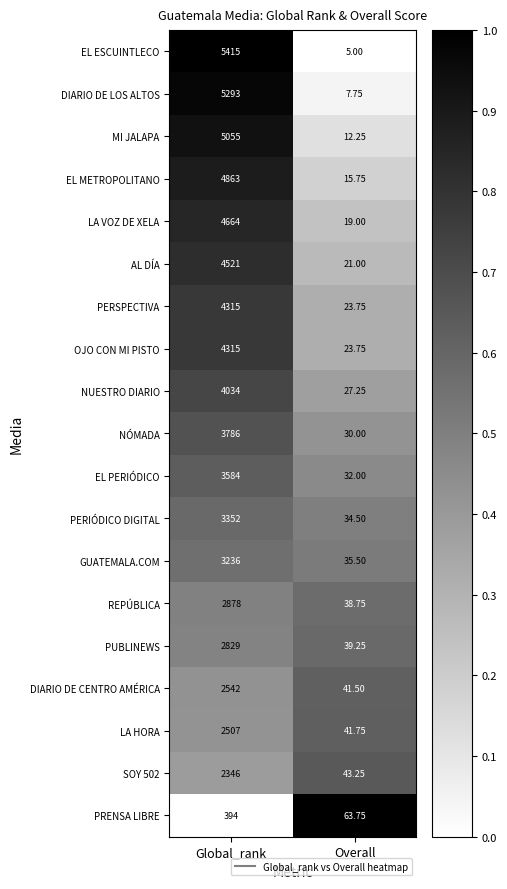

Where is PERIÓDICO DIGITAL nearest to the value 1693?

Overall